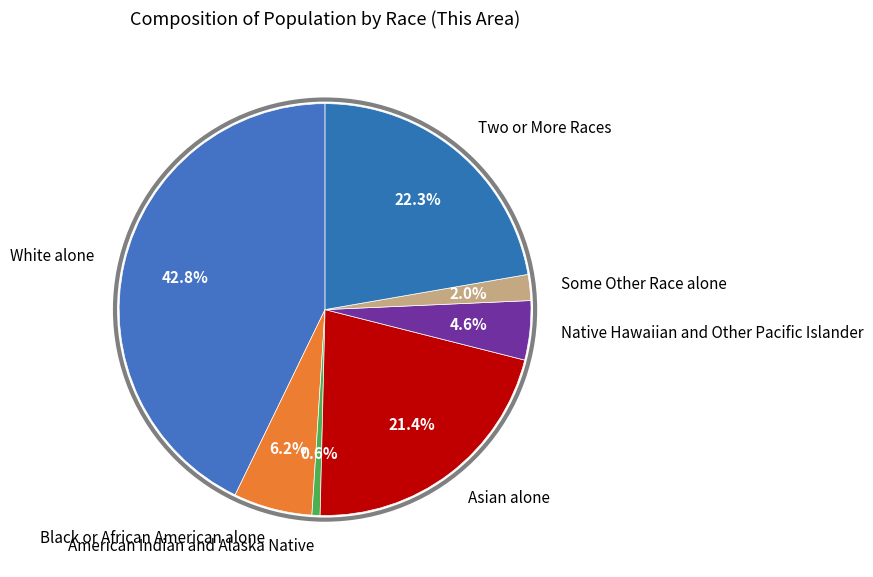

True or false: Black or African American alone accounts for 16% of the total.

False